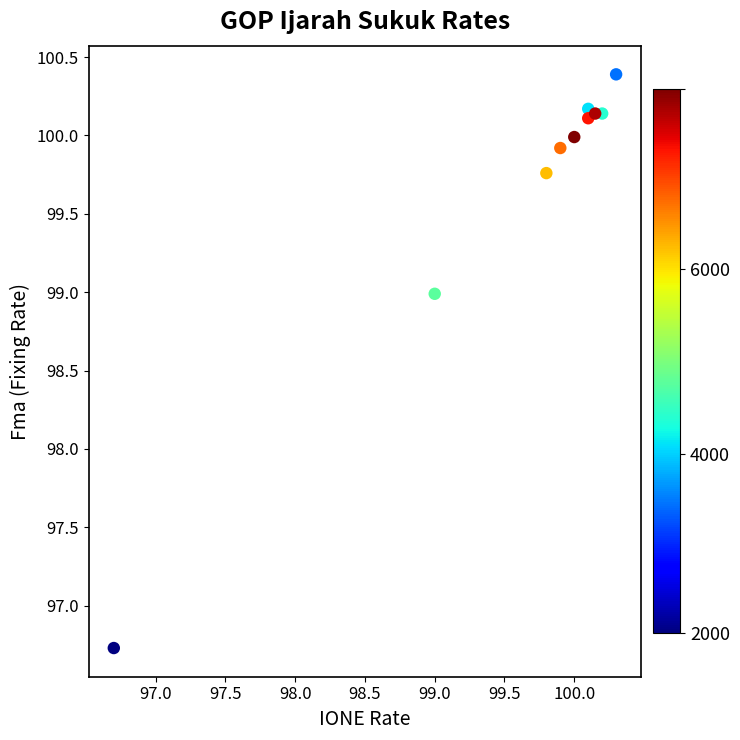

What Y value in the scatter plot is closest to 98?

99.0